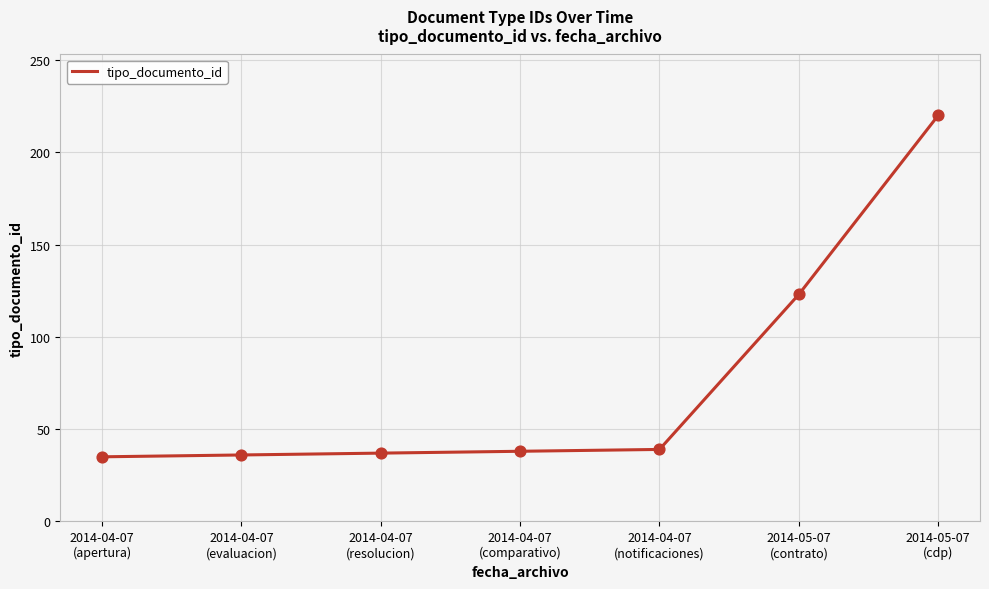

What is the average value?

75